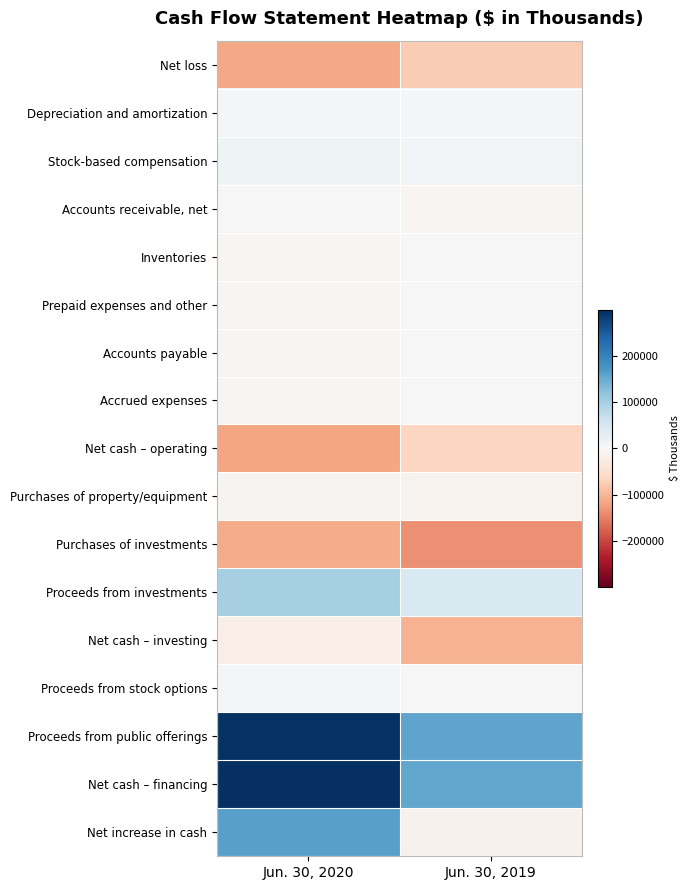

Which series has the widest spread of values?

Net increase in cash